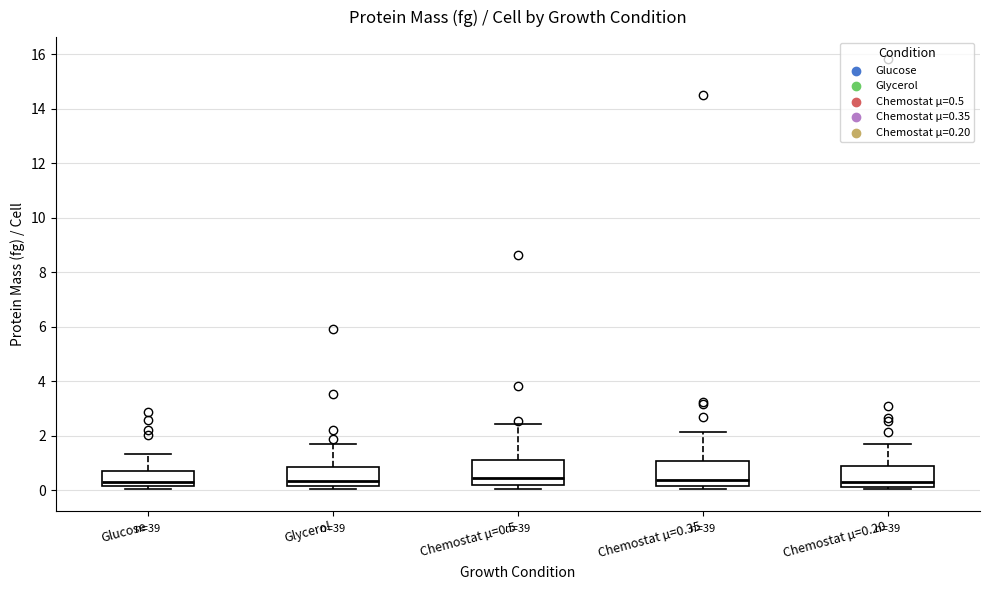

Reading left to right, read every box against the y-axis: the position of its median line, the range the box covers, and the ends of its whiskers. The values are not printed on the chart, so give them approximately, as read against the axis.

Glucose: median 0.2 (just above the box's lower edge), box 0.2 to 0.8, whiskers 0.0 to 1.4
Glycerol: median 0.4, box 0.2 to 0.8, whiskers 0.0 to 1.6
Chemostat µ=0.5: median 0.4, box 0.2 to 1.2, whiskers 0.0 to 2.4
Chemostat µ=0.35: median 0.4, box 0.2 to 1.0, whiskers 0.0 to 2.2
Chemostat µ=0.20: median 0.2 (just above the box's lower edge), box 0.2 to 0.8, whiskers 0.0 to 1.6